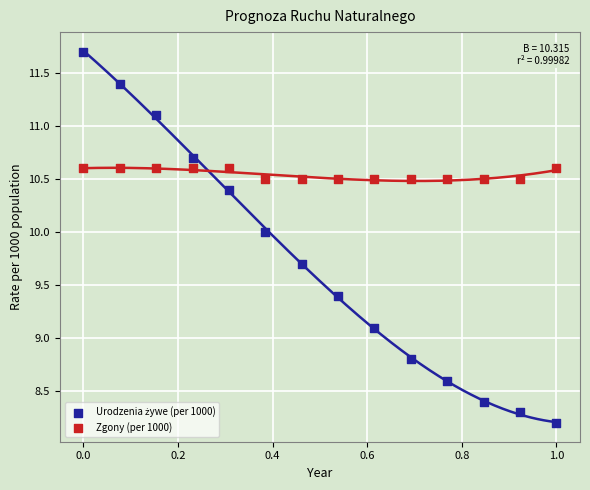

What is the X range (max minus min) for the scatter plot?

1.0